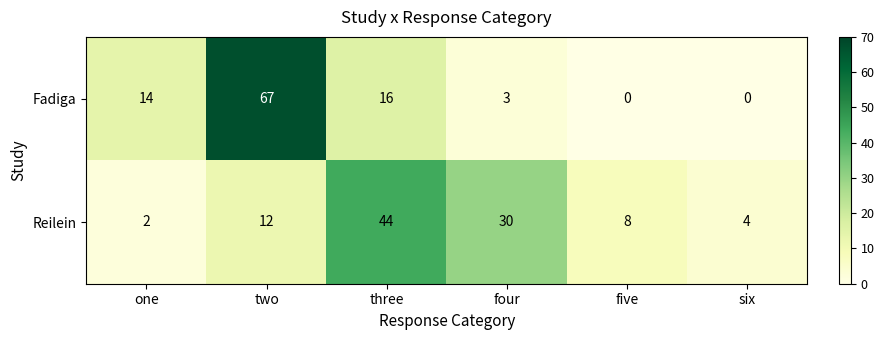

How many distinct data groups are displayed?

2